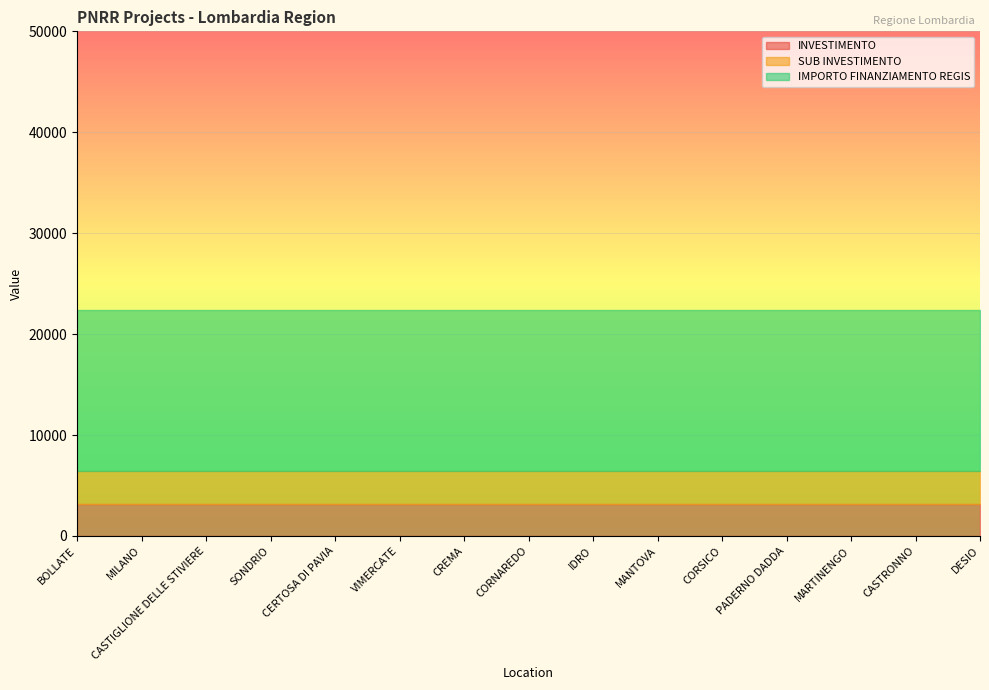

What is the value of the IMPORTO FINANZIAMENTO REGIS point at the 8th from the left?

16000.0